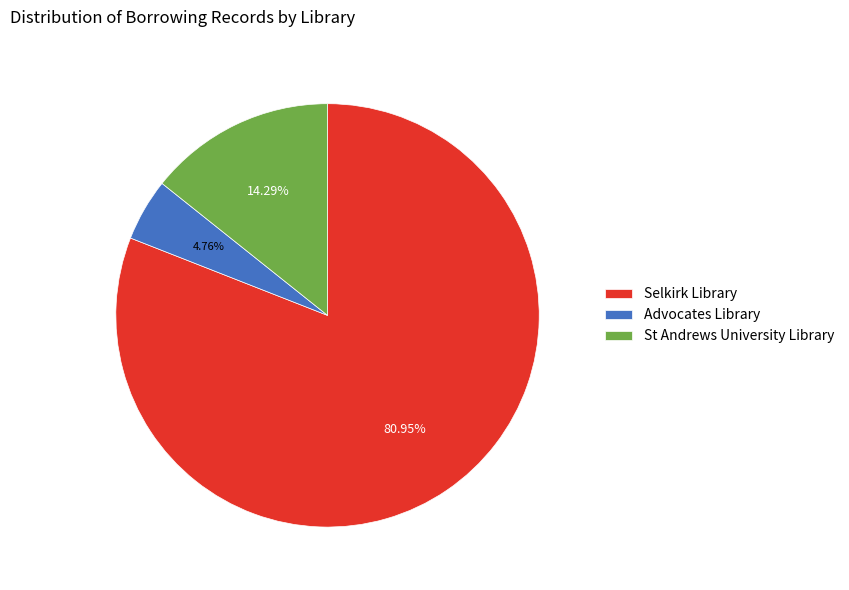

Approximately how many times larger is the value at Selkirk Library compared to St Andrews University Library?

5.7